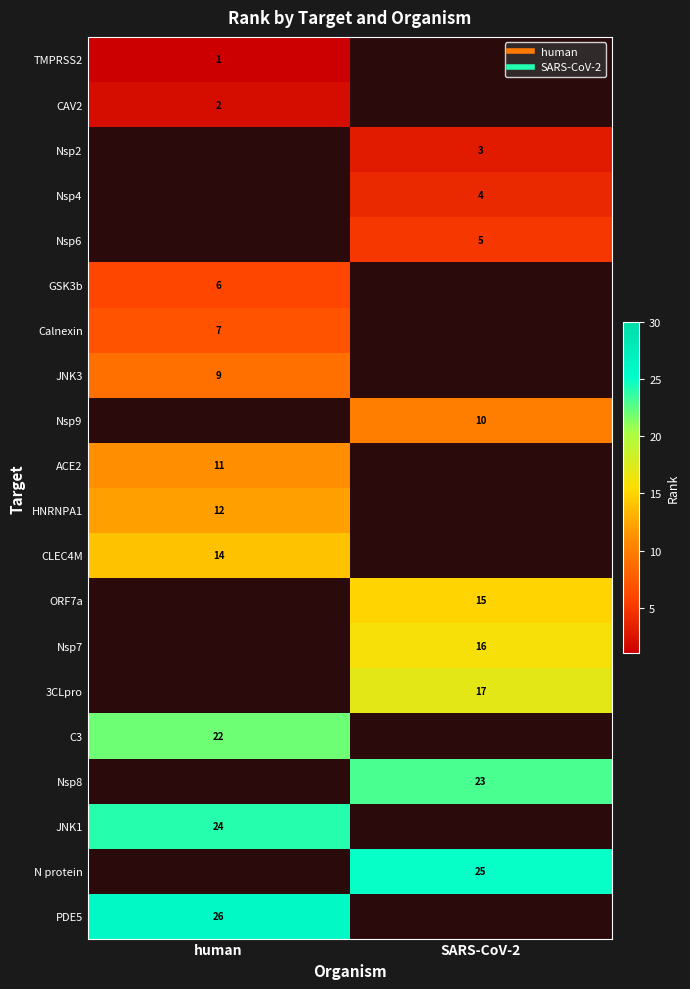

What is the maximum value for HNRNPA1?

12